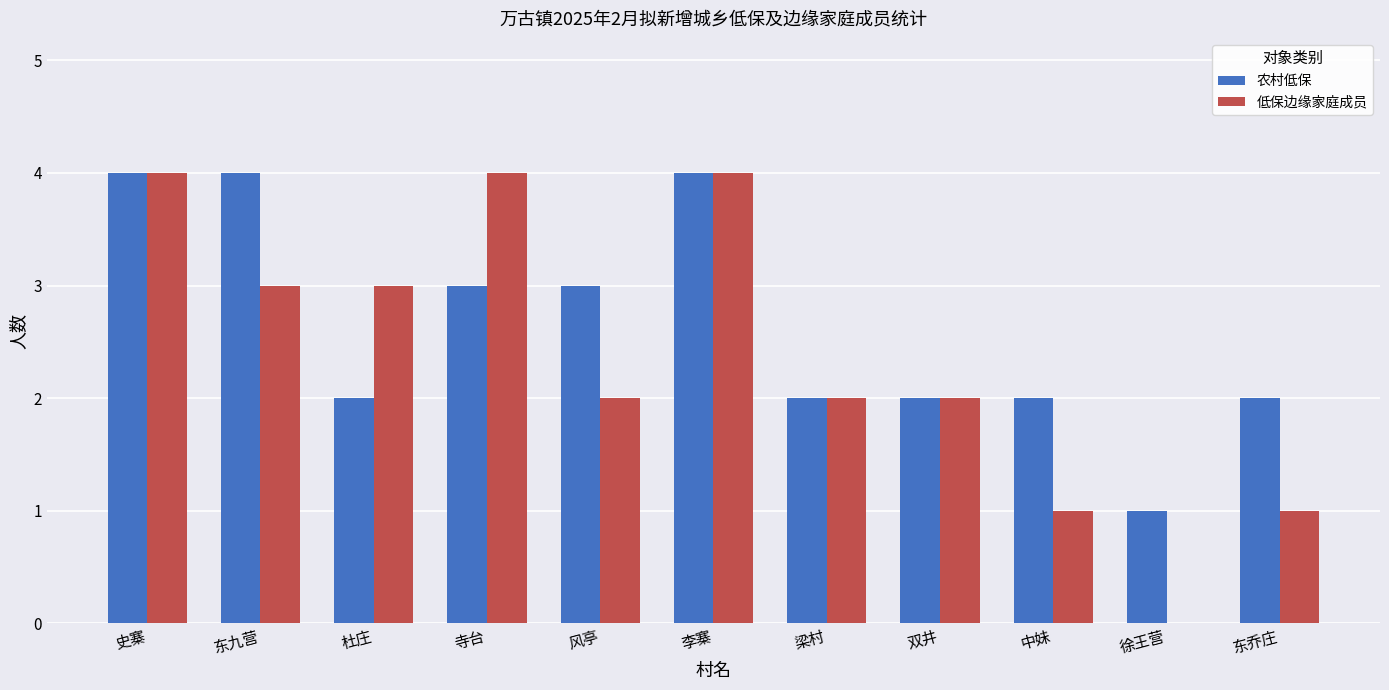

Is the value of 农村低保 at 东九营 greater than the value of 低保边缘家庭成员 at 东乔庄?

Yes